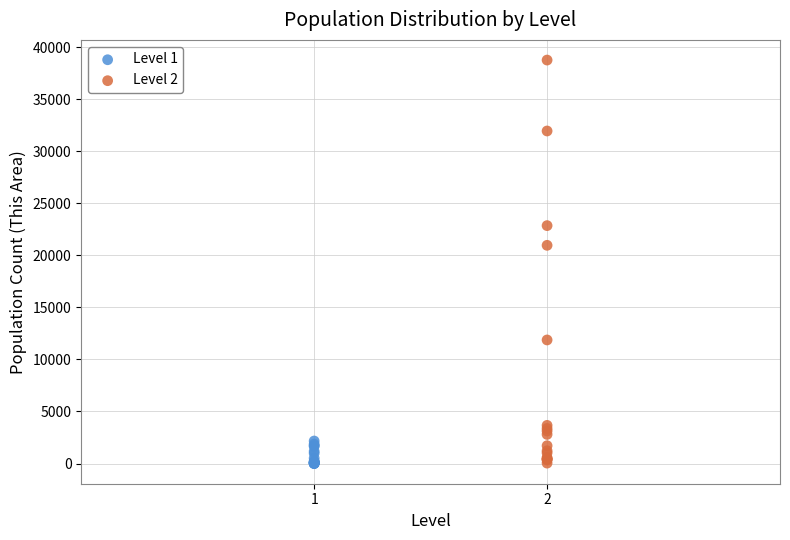

Which series has the largest Y range (max minus min)?

Level 2